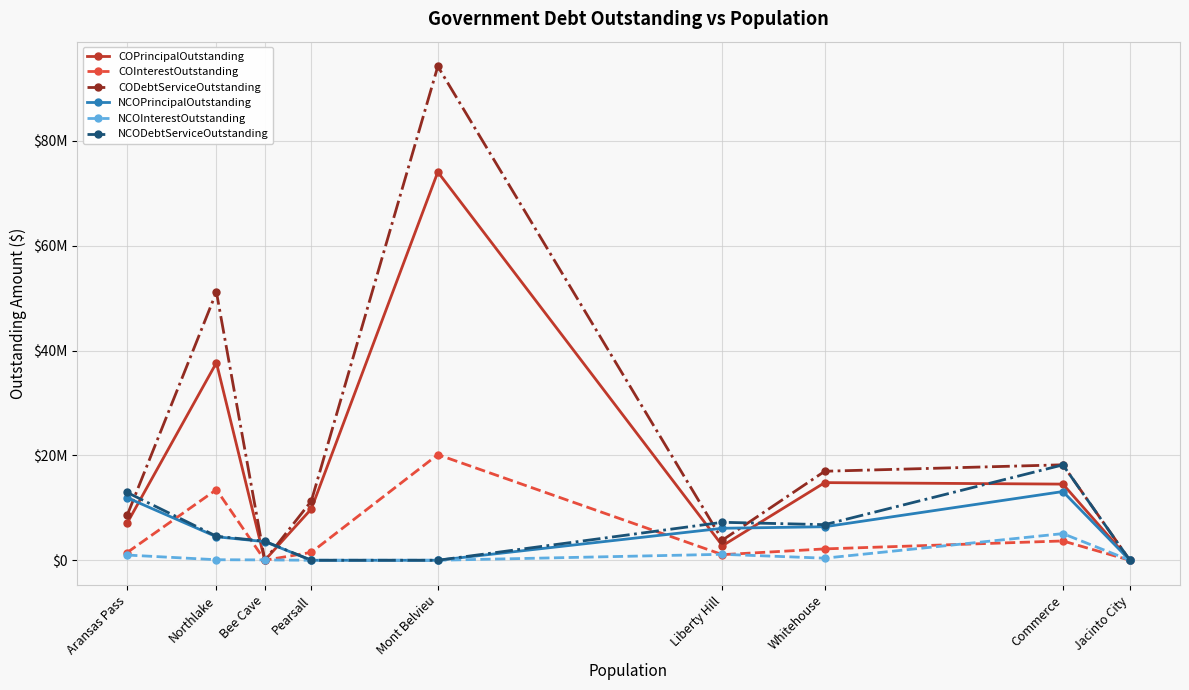

What is the difference between the maximum and second lowest values in the COPrincipalOutstanding series?

74060000.0